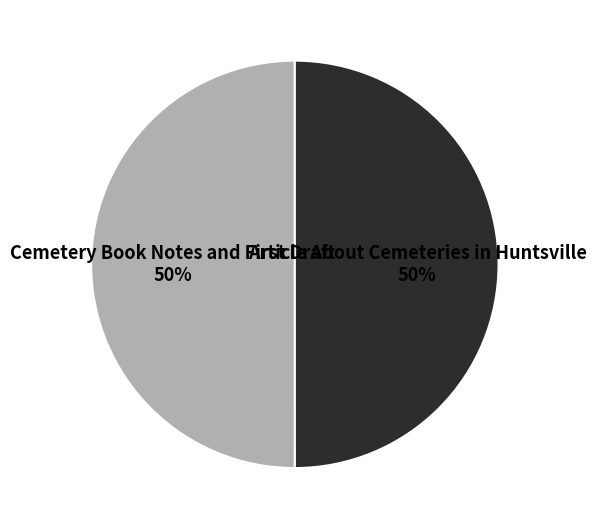

To the nearest percent, what percentage of the pie is Article About Cemeteries in Huntsville?

50%